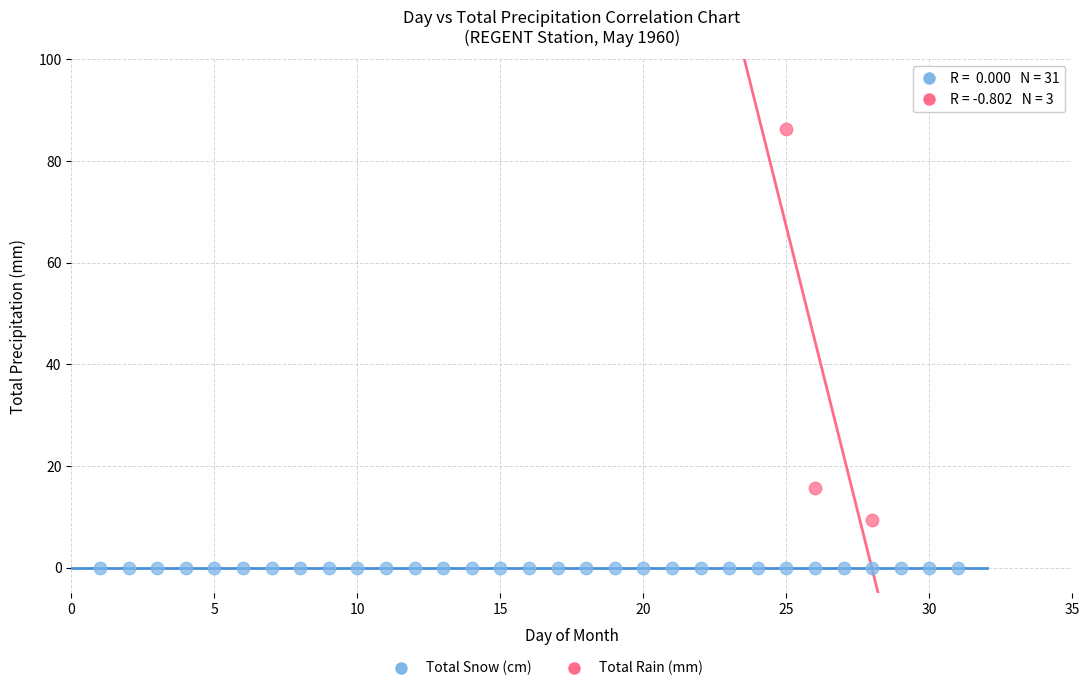

Which series contains the highest Y value?

Total Rain (mm)